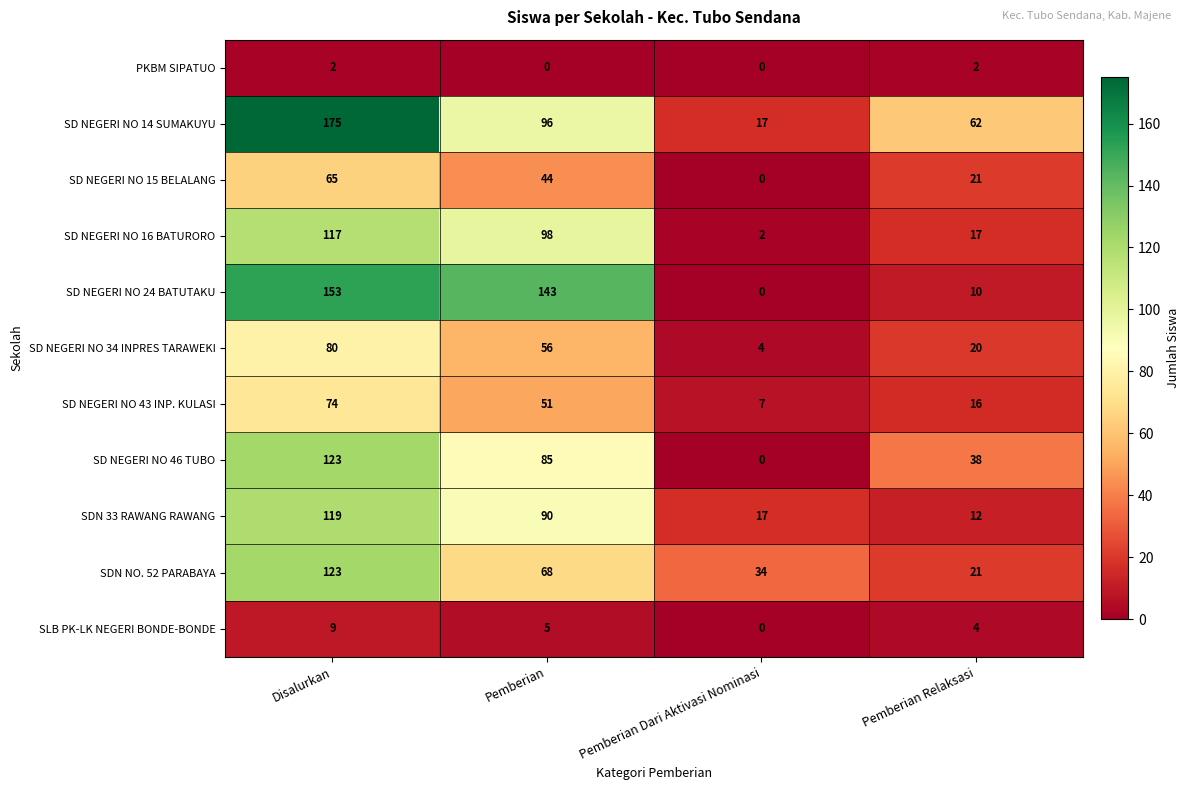

The SD NEGERI NO 15 BELALANG series shows 65 at Disalurkan. True or false?

True